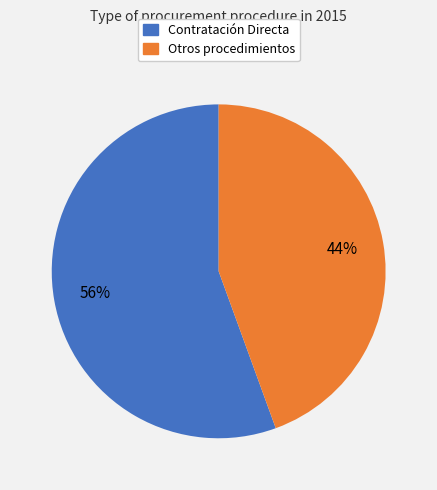

To the nearest percent, what is the average slice percentage?

50%